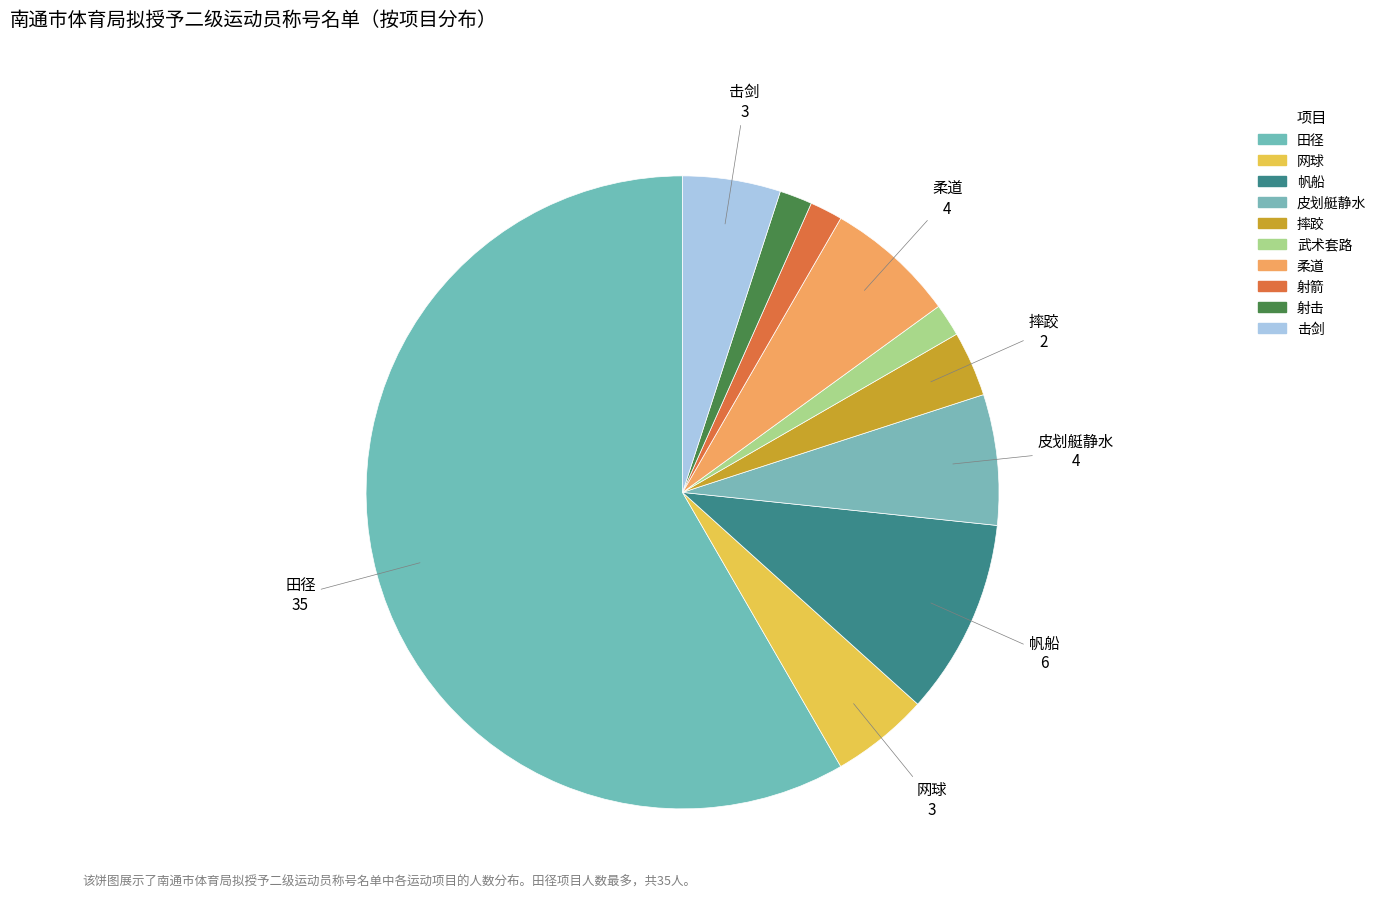

True or false: 射击 accounts for 10% of the total.

False